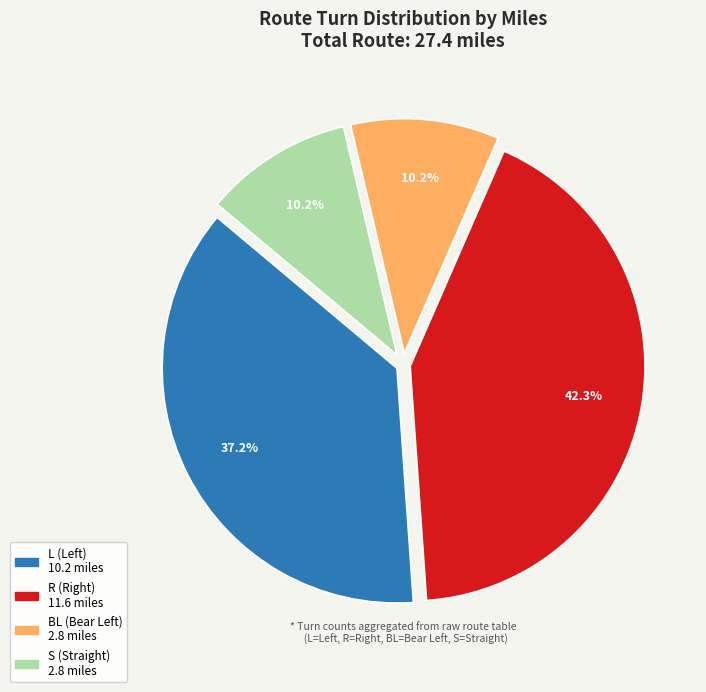

Is there a majority slice in this chart?

No